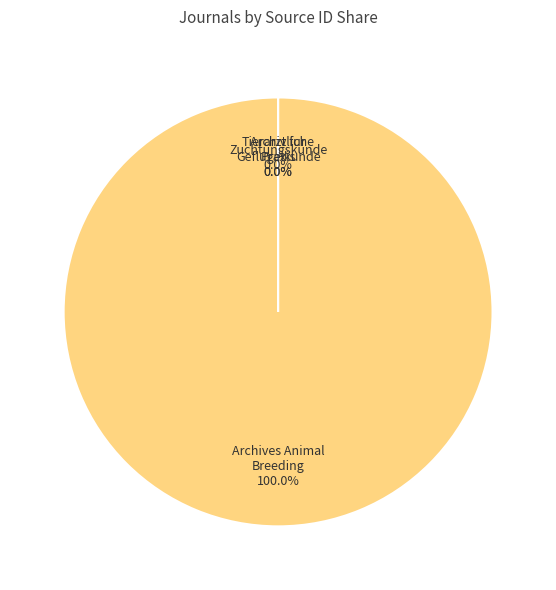

Rank the categories by value from highest to lowest.

Archives Animal Breeding, Archiv fur Geflugelkunde, Zuchtungskunde, Tierarztliche Praxis Ausgabe G